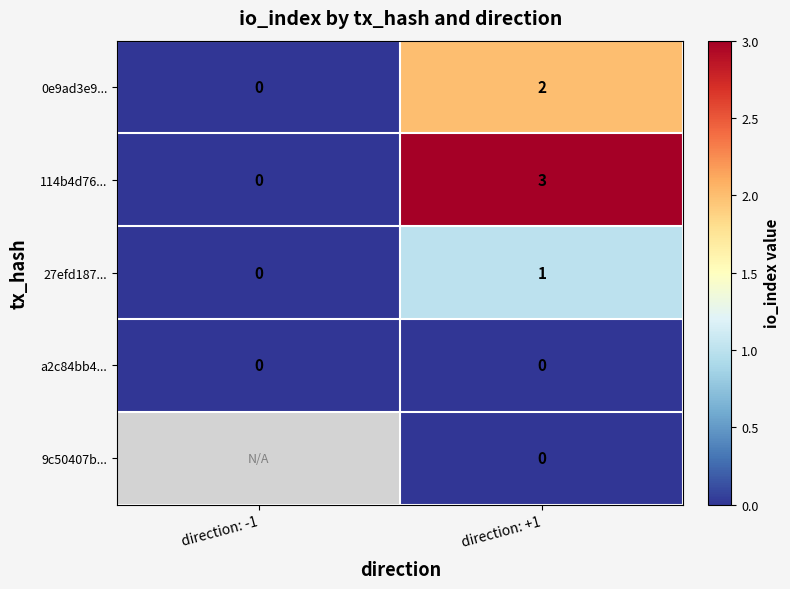

What is the difference between the highest and lowest values at direction: +1?

3